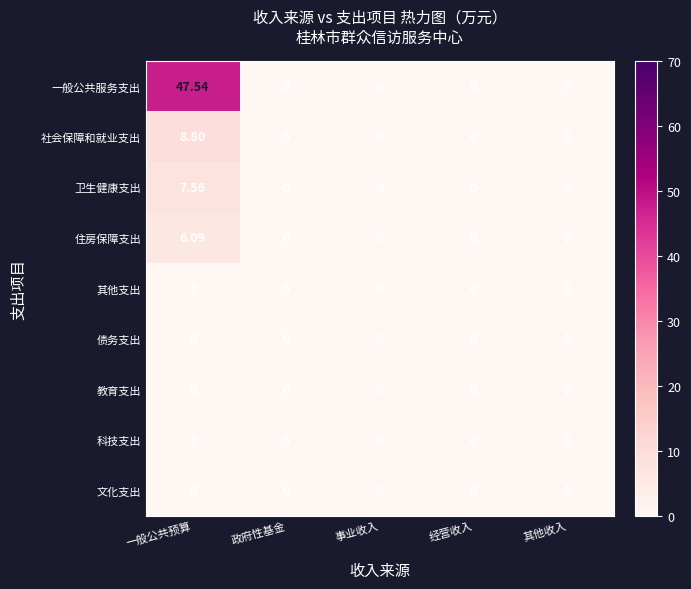

At which category is the sum across all series the highest?

一般公共预算